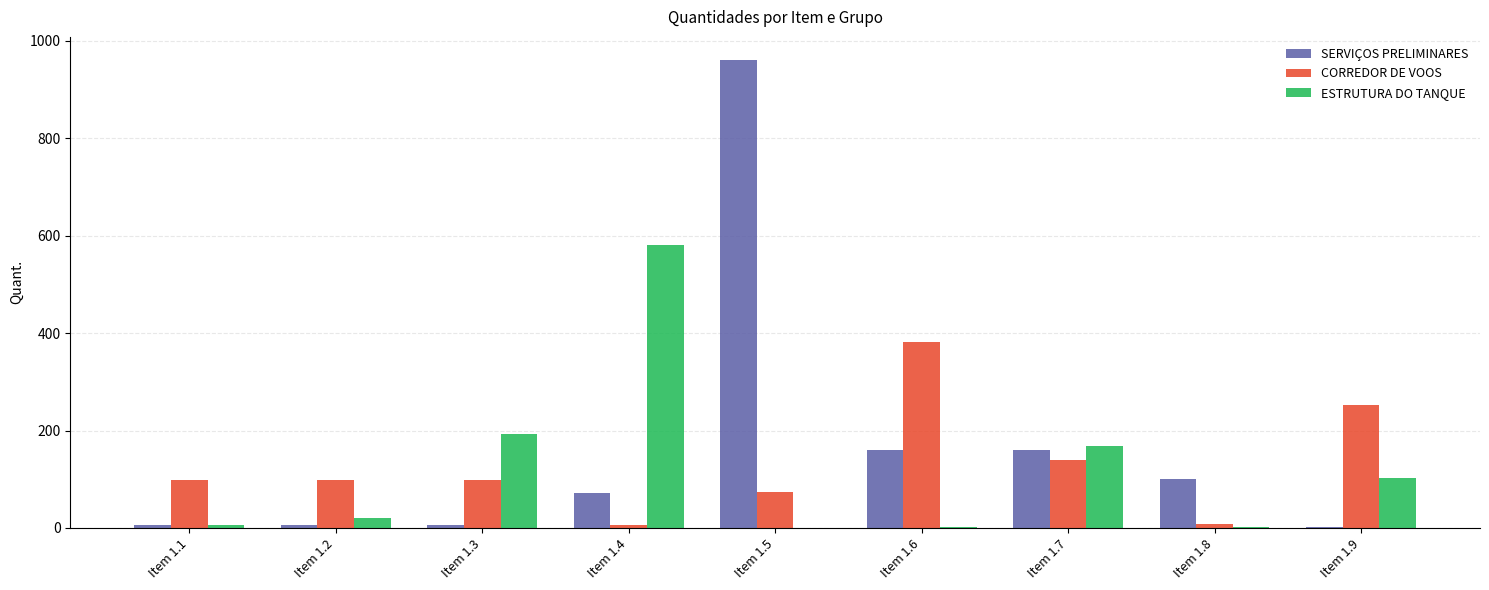

What is the highest value of the SERVIÇOS PRELIMINARES series?

960.0